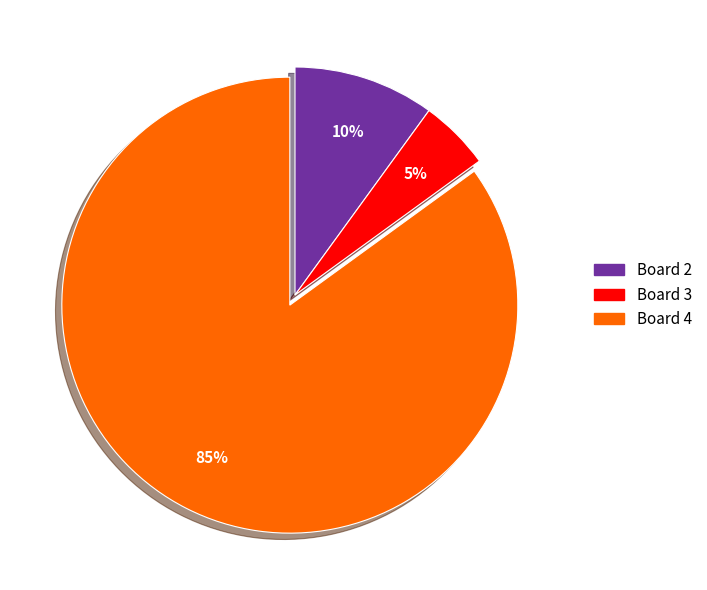

To the nearest percent, what is the difference between the largest and smallest slice percentages?

80%